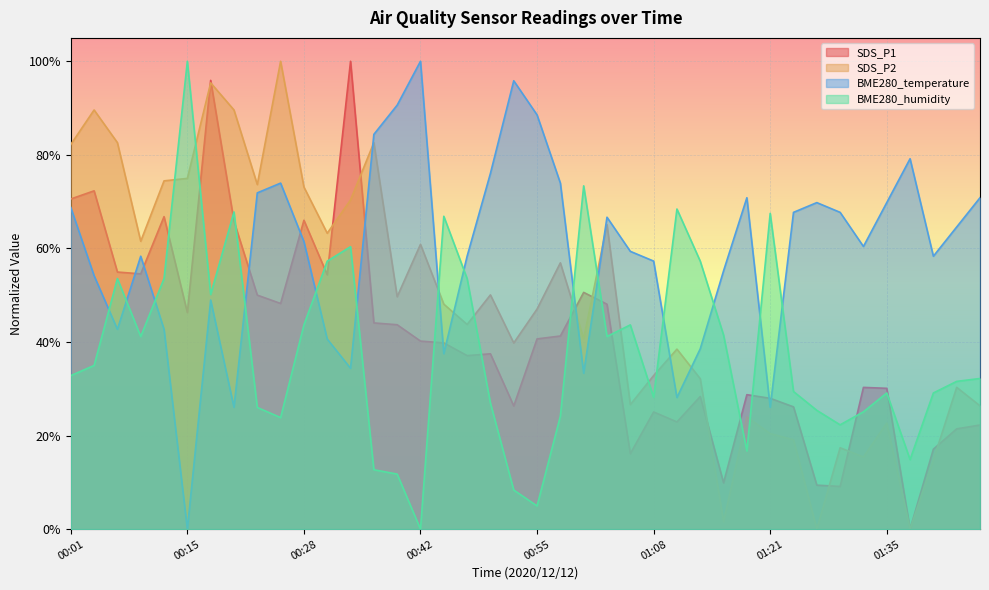

Reading right to left, transcribe all the data shown in this chart.

SDS_P1: 22.3	21.4	17.1	0.0	30.1	30.3	9.1	9.4	26.1	28.0	28.7	9.9	28.3	22.9	25.0	16.1	48.1	50.6	41.3	40.7	26.3	37.5	37.1	39.8	40.2	43.7	44.1	100.0	54.4	66.0	48.2	50.0	65.8	95.9	46.3	66.8	54.6	55.0	72.3	70.6
SDS_P2: 26.4	30.3	14.8	0.0	22.7	15.4	17.4	0.0	19.1	20.4	24.0	1.6	32.1	38.5	32.8	26.6	65.1	40.7	56.9	47.0	39.8	50.1	43.7	48.1	60.9	49.7	82.6	70.4	63.2	73.1	100.0	73.6	89.6	95.4	75.0	74.4	61.5	82.6	89.6	82.2
BME280_temperature: 70.8	64.6	58.3	79.2	69.8	60.4	67.7	69.8	67.7	26.0	70.8	55.2	38.5	28.1	57.3	59.4	66.7	33.3	74.0	88.5	95.8	76.0	58.3	37.5	100.0	90.6	84.4	34.4	40.6	61.5	74.0	71.9	26.0	49.0	0.0	42.7	58.3	42.7	54.2	68.8
BME280_humidity: 32.2	31.6	29.1	14.9	29.1	25.1	22.3	25.4	29.4	67.5	16.7	41.5	57.3	68.4	28.2	43.7	41.2	73.4	24.1	5.0	8.4	26.9	53.6	66.9	0.0	11.8	12.7	60.4	57.3	43.7	23.8	26.0	67.8	50.2	100.0	53.6	41.2	53.6	35.0	32.8